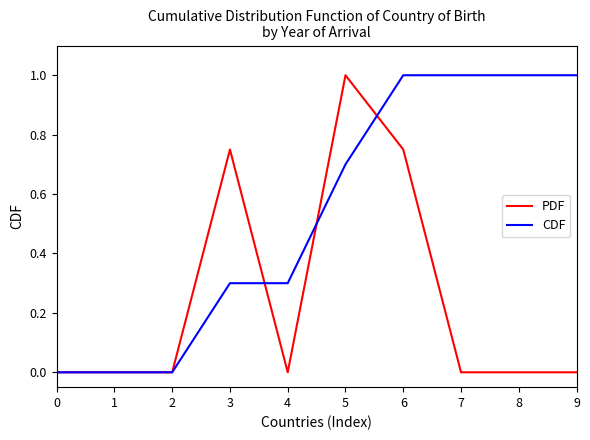

Does the chart display data point markers on the line(s)?

No